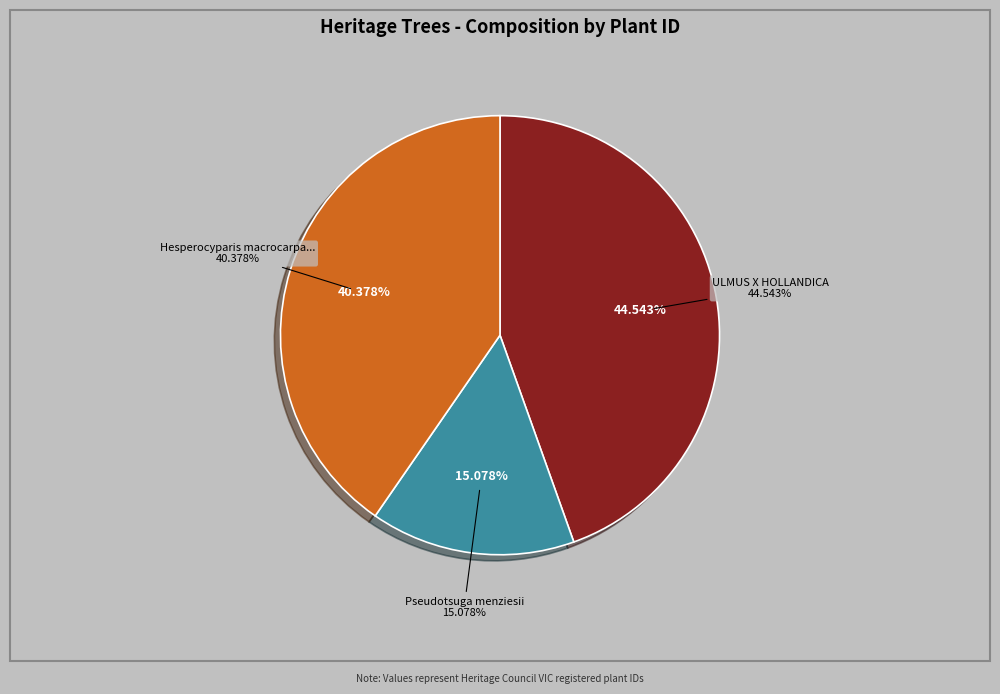

Is there any slice that represents more than half of the pie?

No